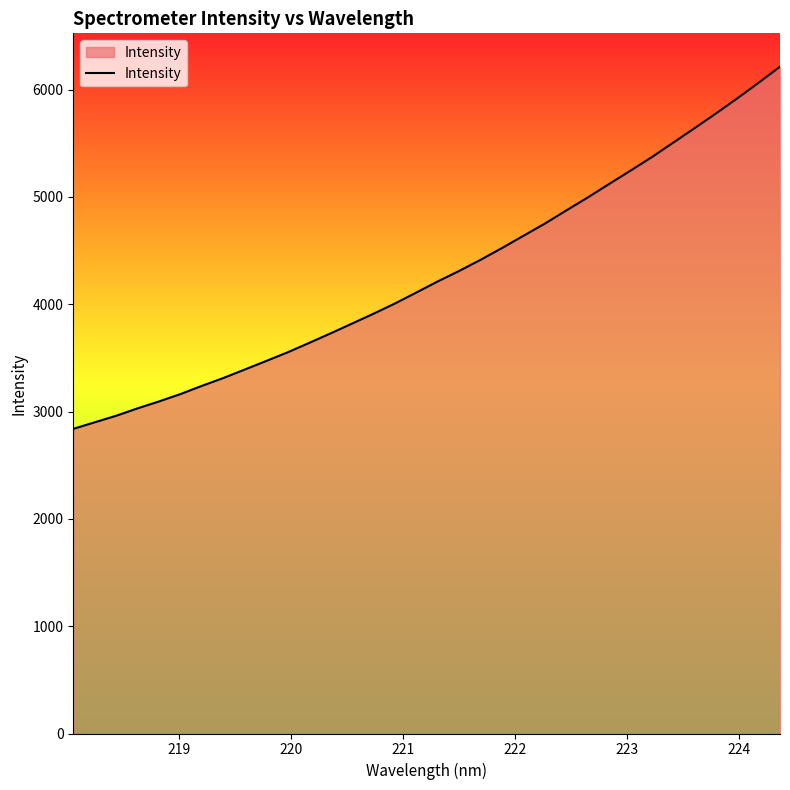

What is the maximum value shown in the chart?

6212.8